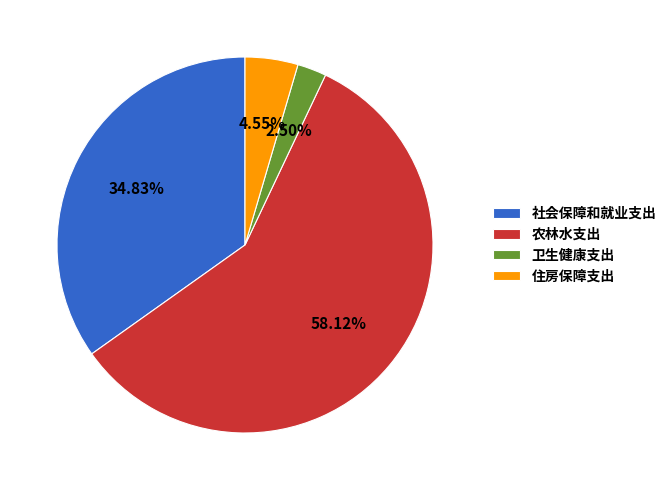

To the nearest percent, what is the difference between the 卫生健康支出 and 住房保障支出 slice percentages?

2%